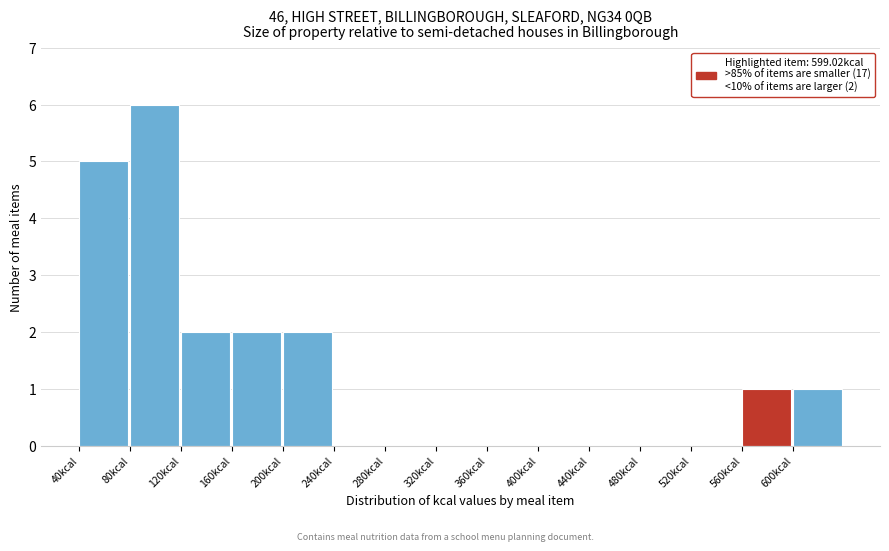

Which range on the x-axis has the tallest bar?

80 to 120